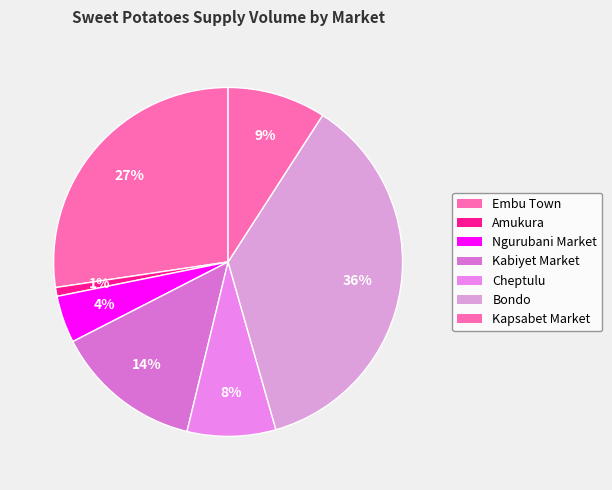

How many slices are in this pie chart?

7